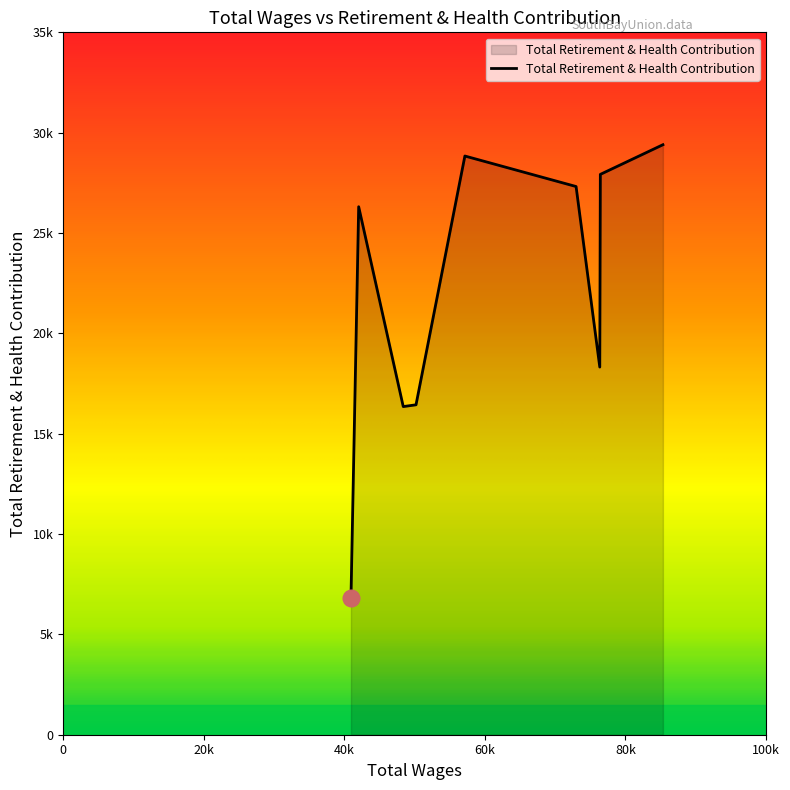

Is this an area chart (filled region under the line)?

Yes